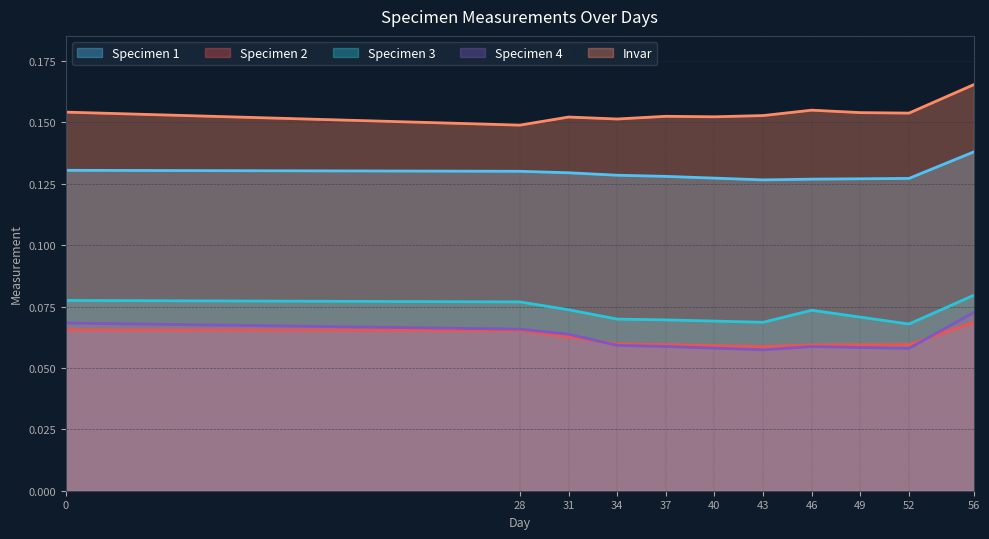

At which label does Specimen 4 reach its minimum?

43